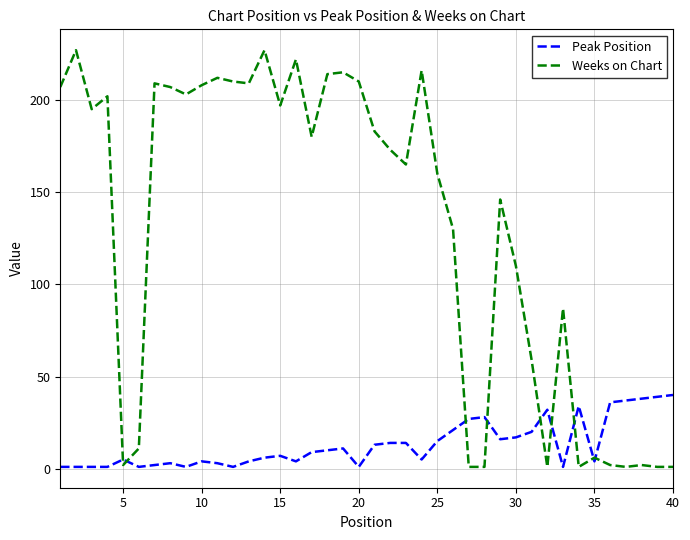

List the series in order of their peak value, highest first.

Weeks on Chart, Peak Position